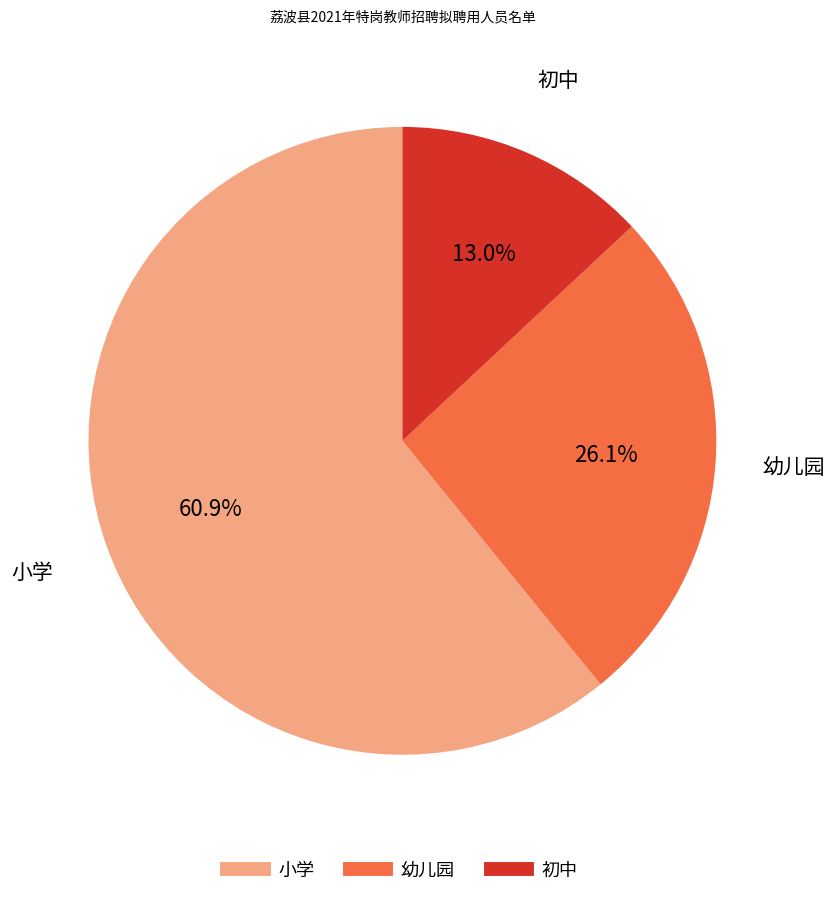

How much of the chart is everything except 幼儿园?

73.9%